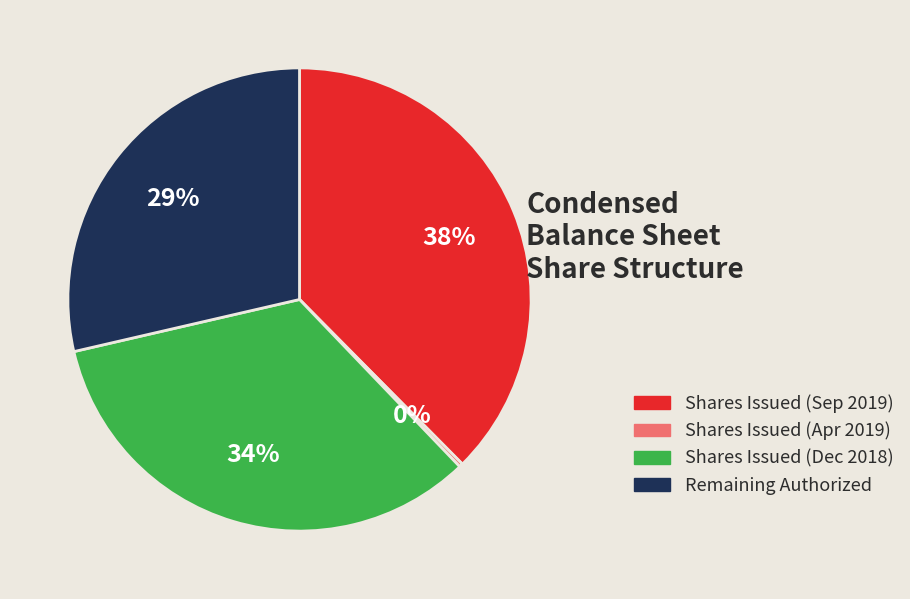

Does any single category account for the majority?

No